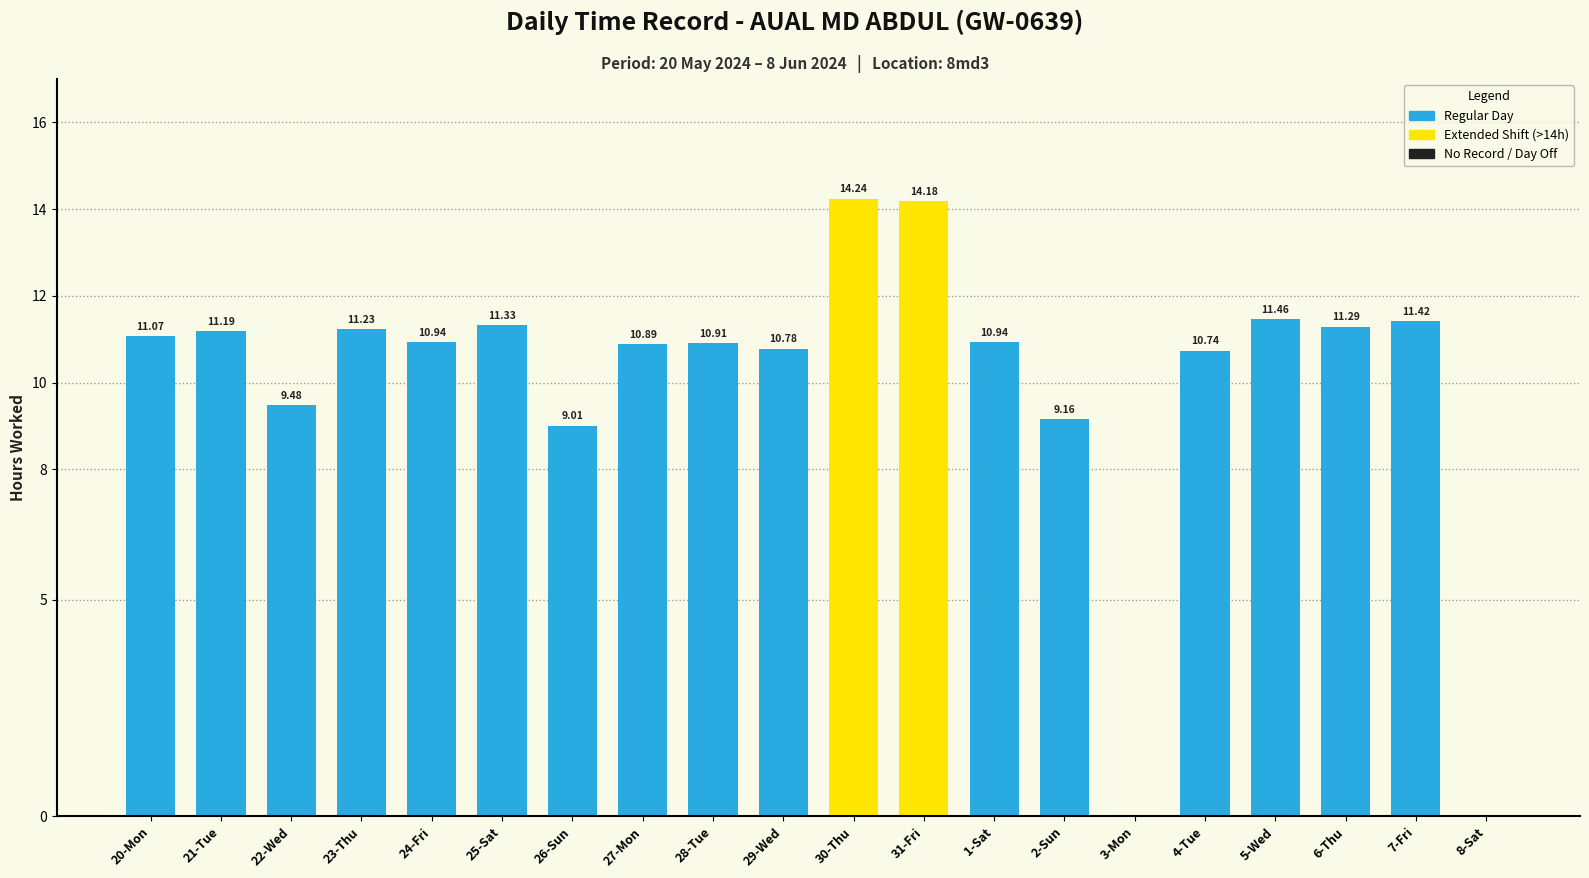

Are the bars grouped side by side (vs. stacked)?

No